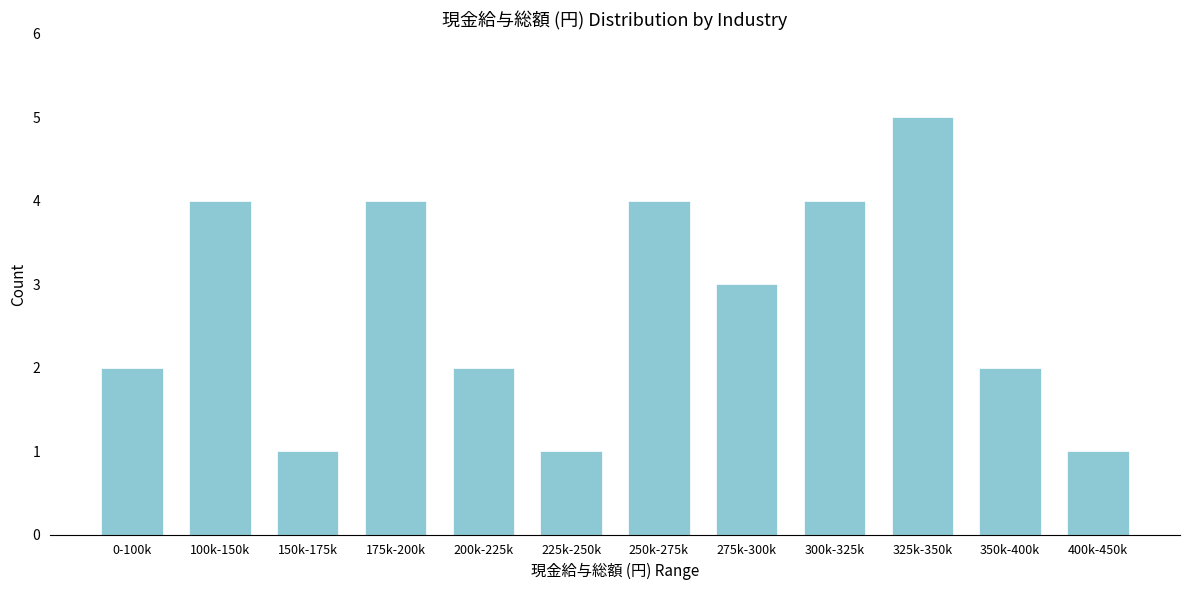

Reading left to right, list all the values displayed in this chart.

0-100k=2	100k-150k=4	150k-175k=1	175k-200k=4	200k-225k=2	225k-250k=1	250k-275k=4	275k-300k=3	300k-325k=4	325k-350k=5	350k-400k=2	400k-450k=1